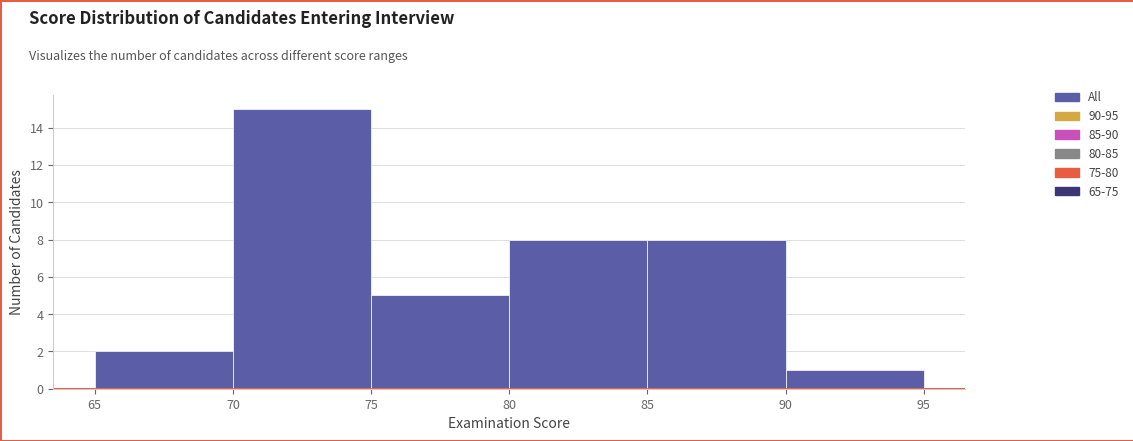

Reading left to right, transcribe this chart: for each bar, give the range it covers on the x-axis and its height. The values are not printed on the chart, so give them approximately, as read against the axis.

65 to 70: 2
70 to 75: 15
75 to 80: 5
80 to 85: 8
85 to 90: 8
90 to 95: 1